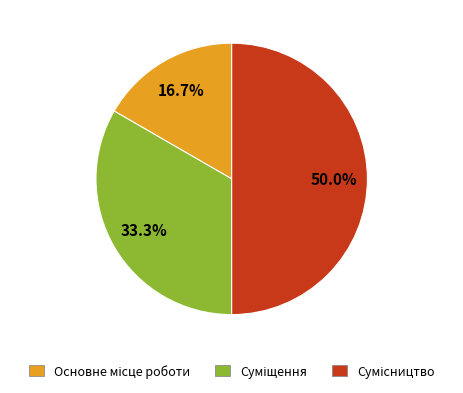

What is the smallest slice in the pie chart?

Основне місце роботи